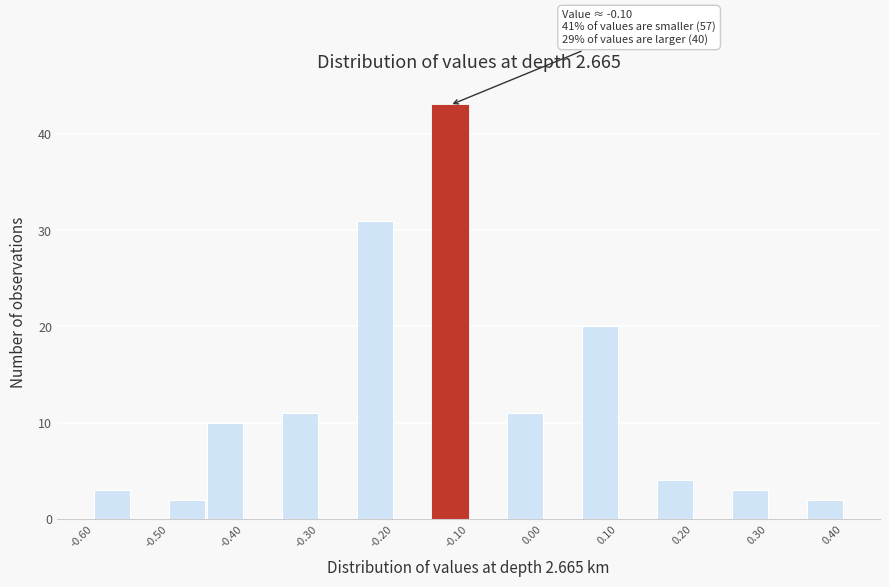

Which range on the x-axis has the tallest bar?

-0.15 to -0.10